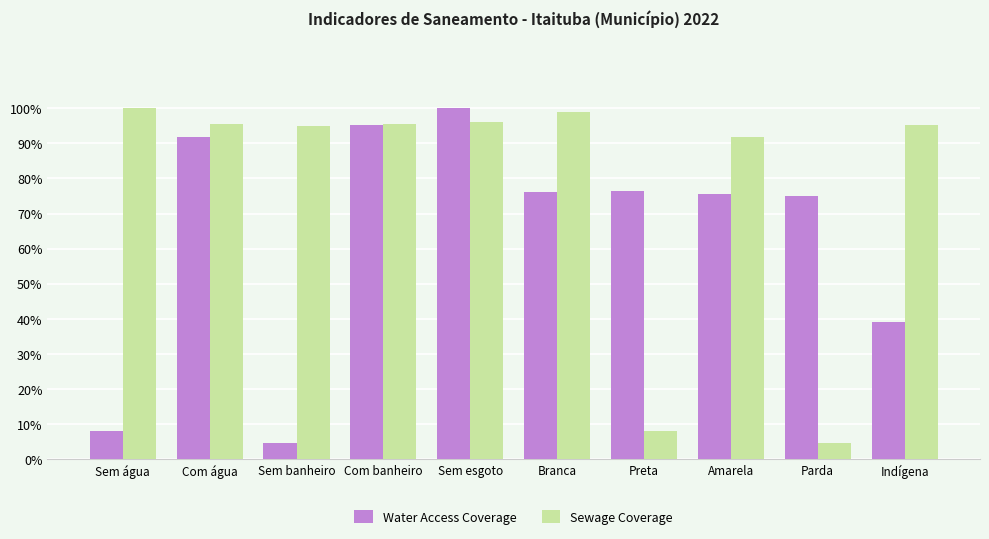

What are all the series names shown in the legend?

Water Access Coverage, Sewage Coverage